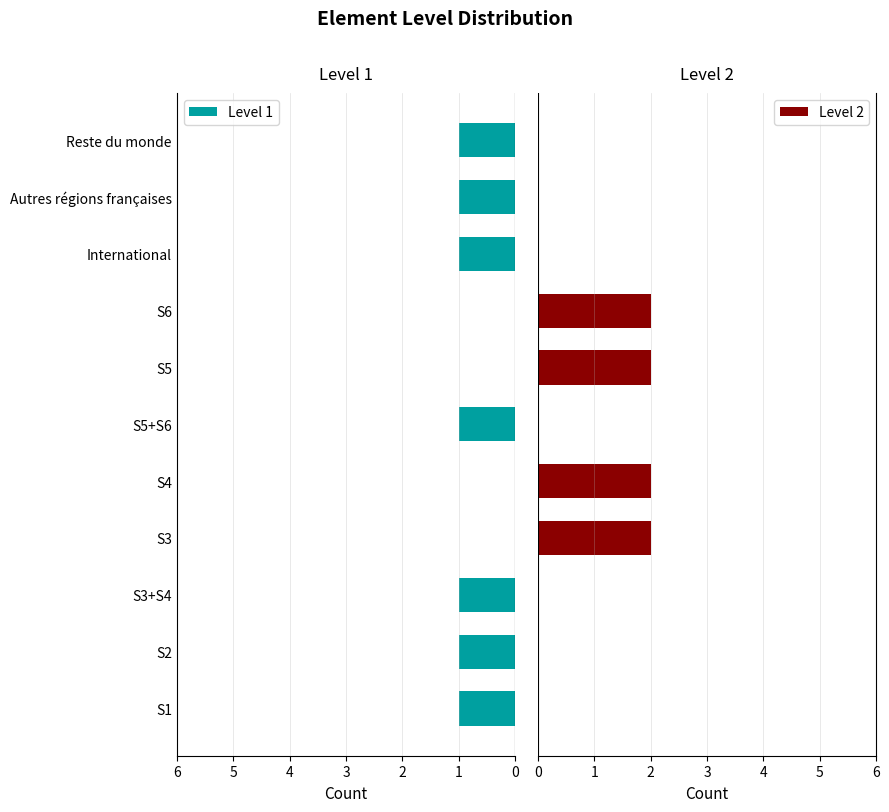

What is the value of the Level 1 bar at the 6th from the left?

1